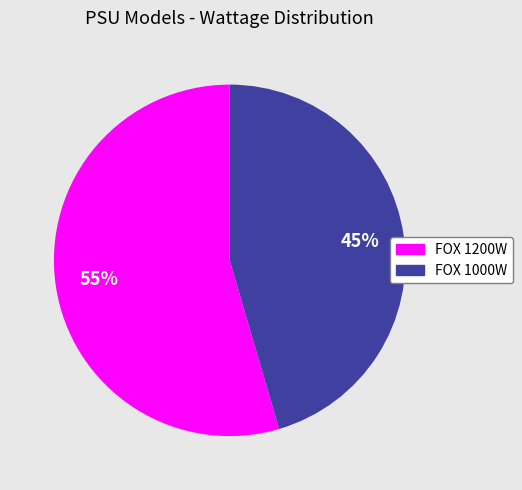

Does FOX 1200W account for over 50% of the chart?

Yes